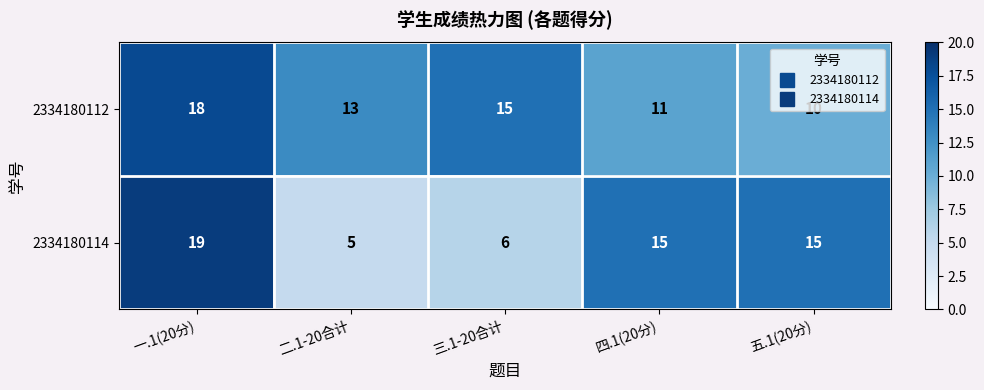

True or false: 2334180114 has a value of 19 at 一.1(20分).

True